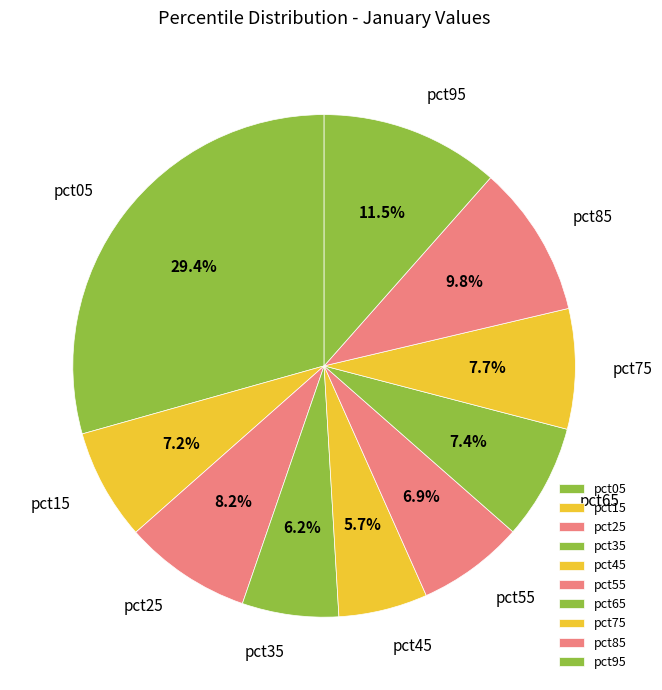

To the nearest percent, what is the average slice percentage?

10%